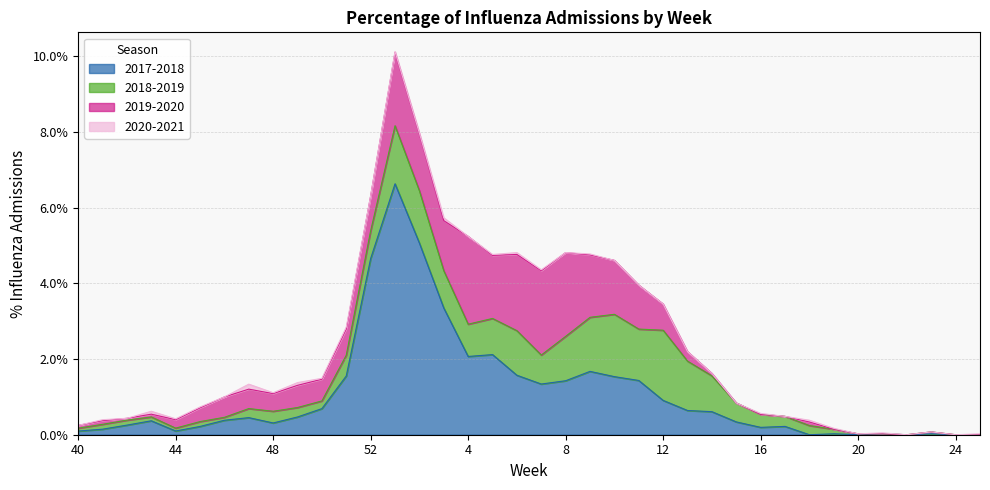

True or false: 2018-2019 has more than 1 points higher than both neighbors.

True